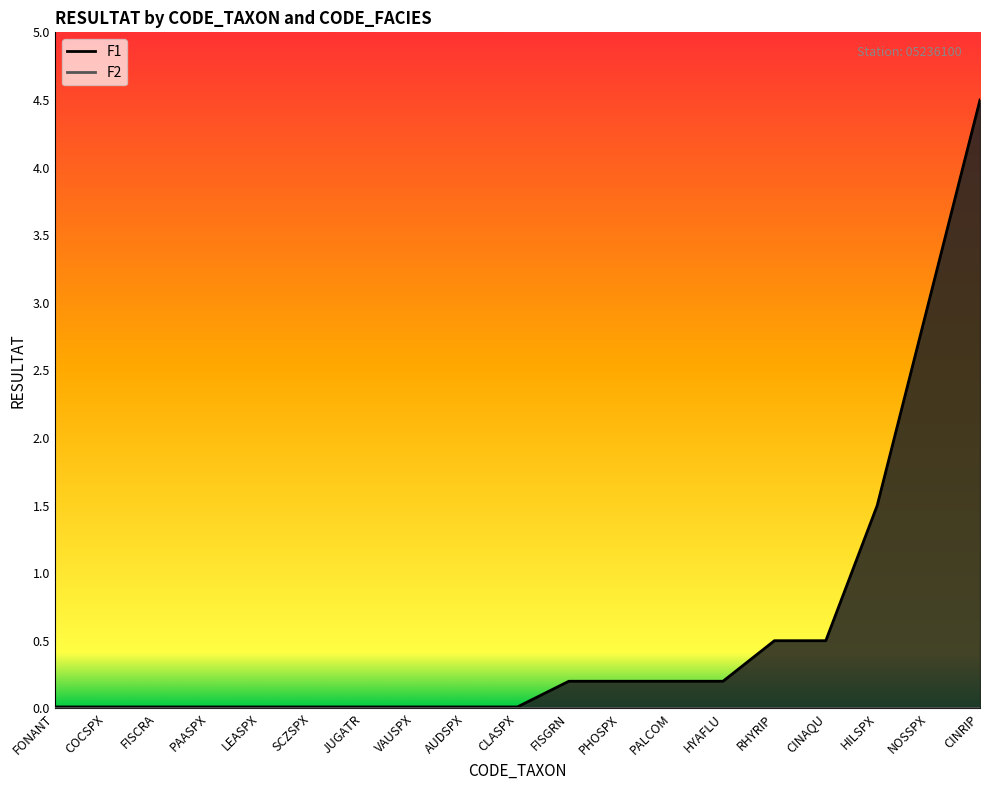

What is the label of the 19th point from the right?

FONANT